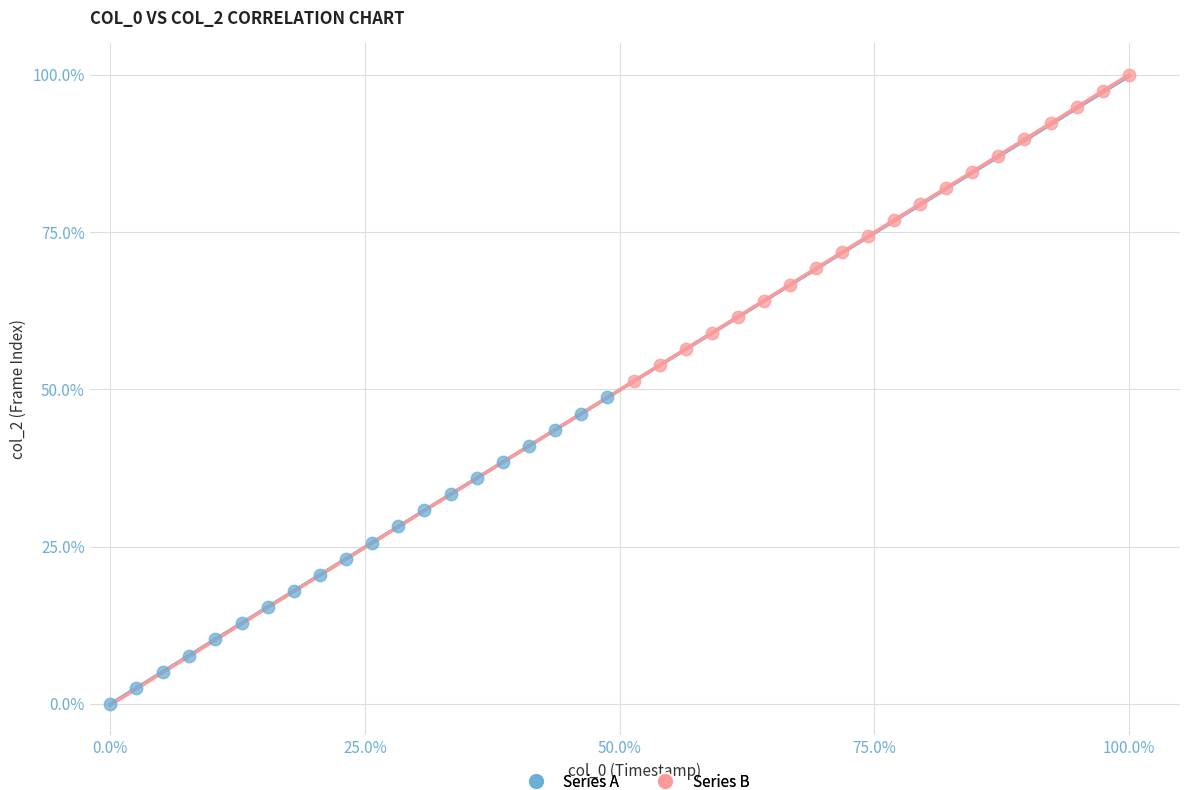

What are all the series names shown in the legend?

Series A, Series B